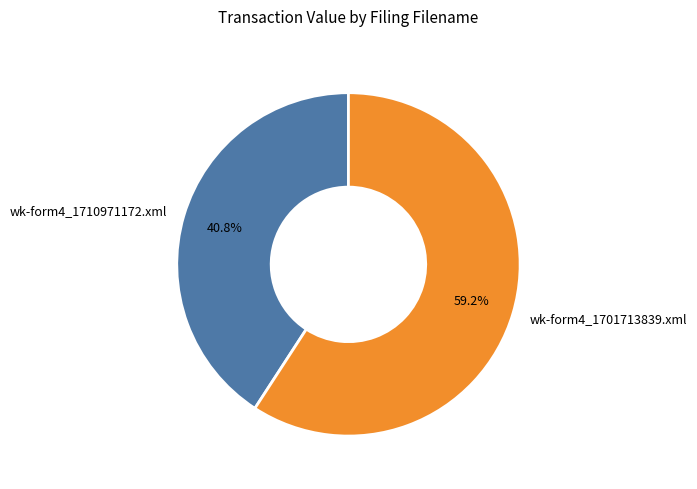

Count the number of slices in the pie.

2